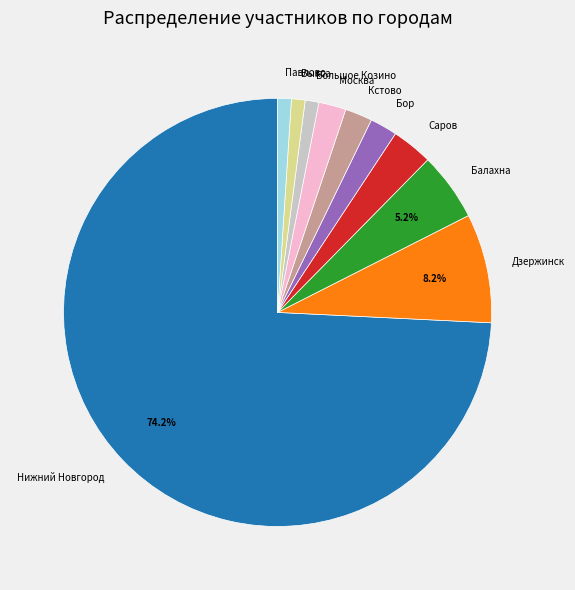

Count the number of slices in the pie.

10